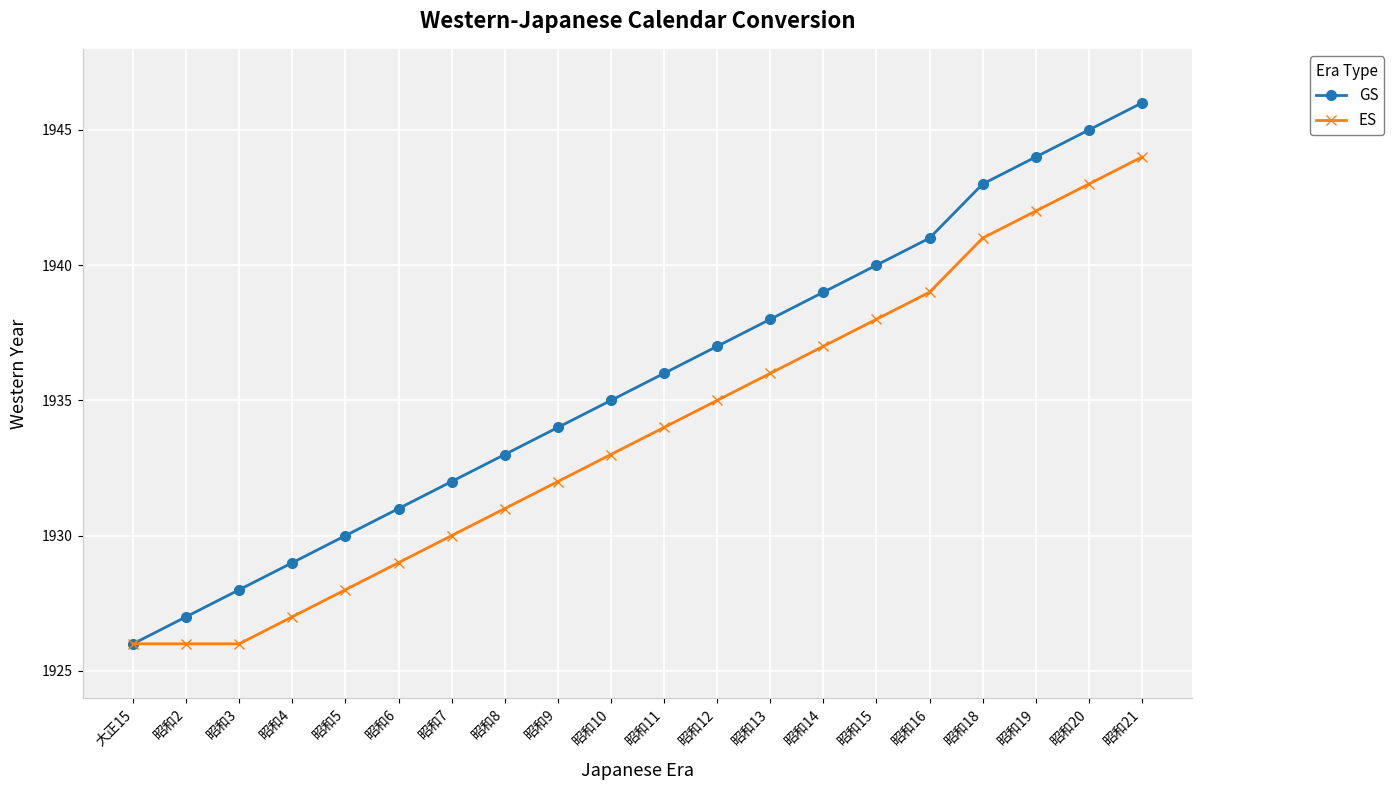

True or false: ES has more than 1 interior local peaks.

False